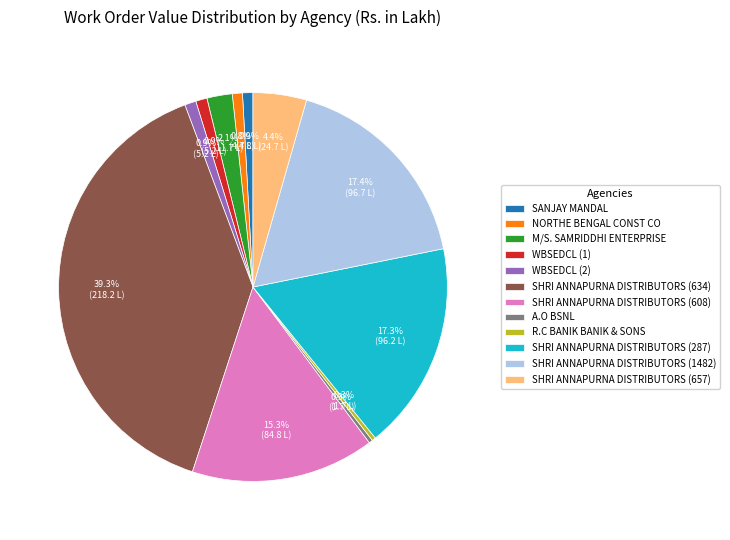

Does SHRI ANNAPURNA DISTRIBUTORS (1482) account for over 50% of the chart?

No